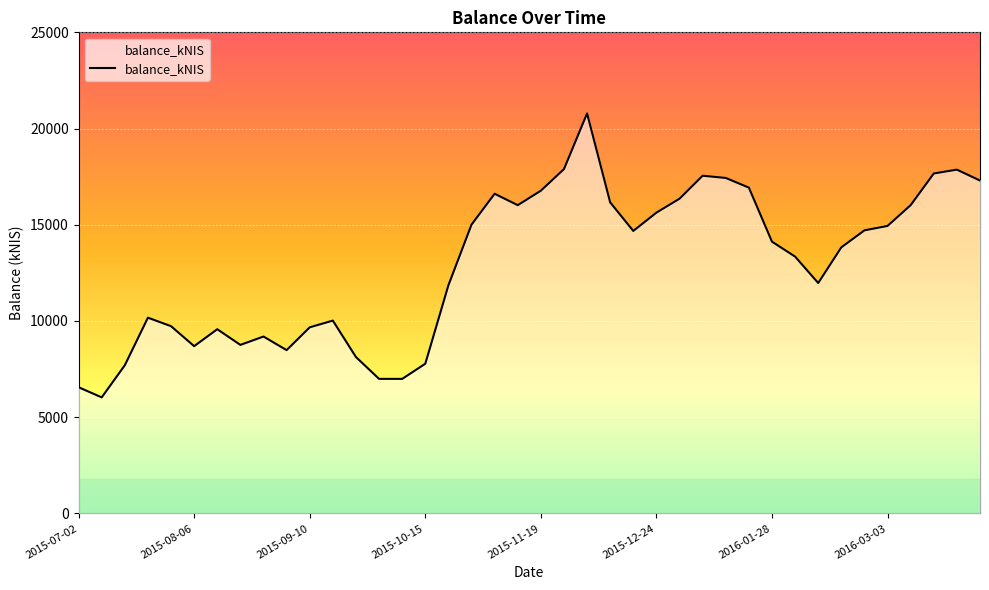

What is the value of the 15th point from the left?

6991.7